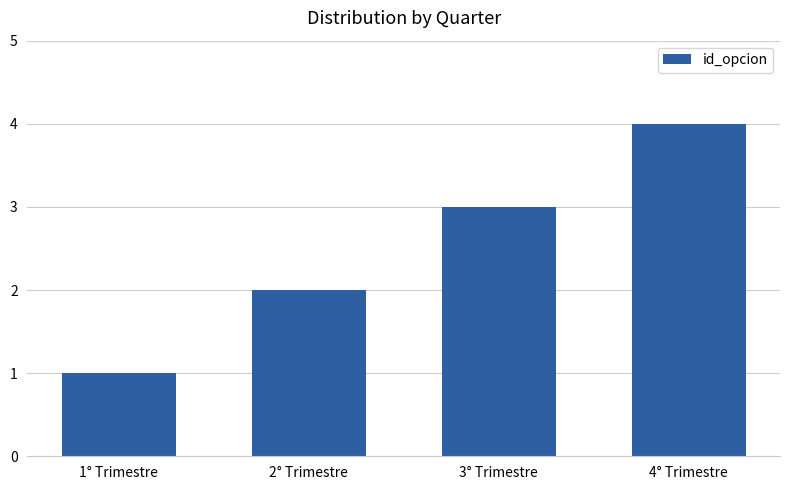

Which category has the highest value across all series?

4° Trimestre